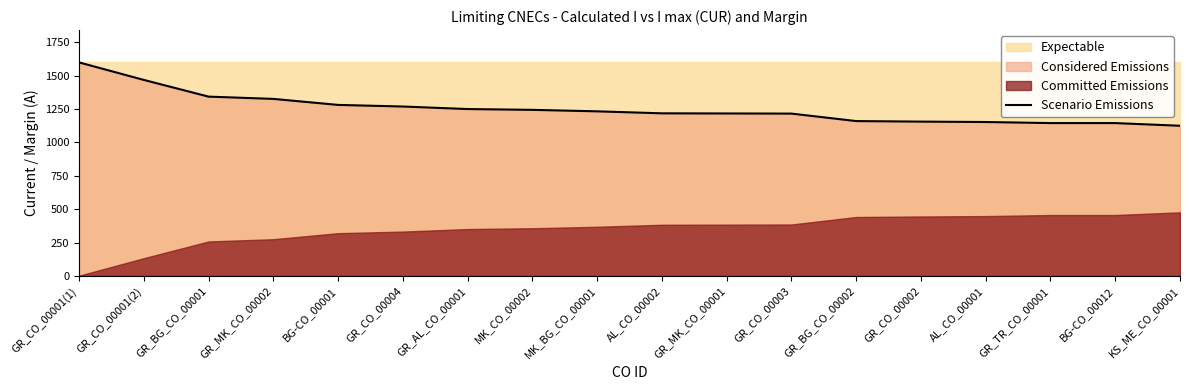

Which has a higher value, BG-CO_00012 or BG-CO_00001?

BG-CO_00001